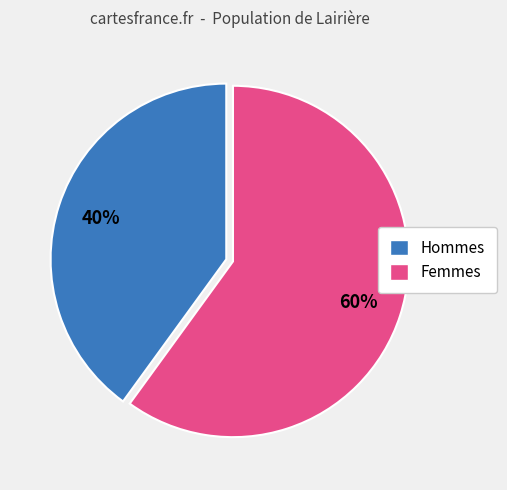

Is there any slice that represents more than half of the pie?

Yes